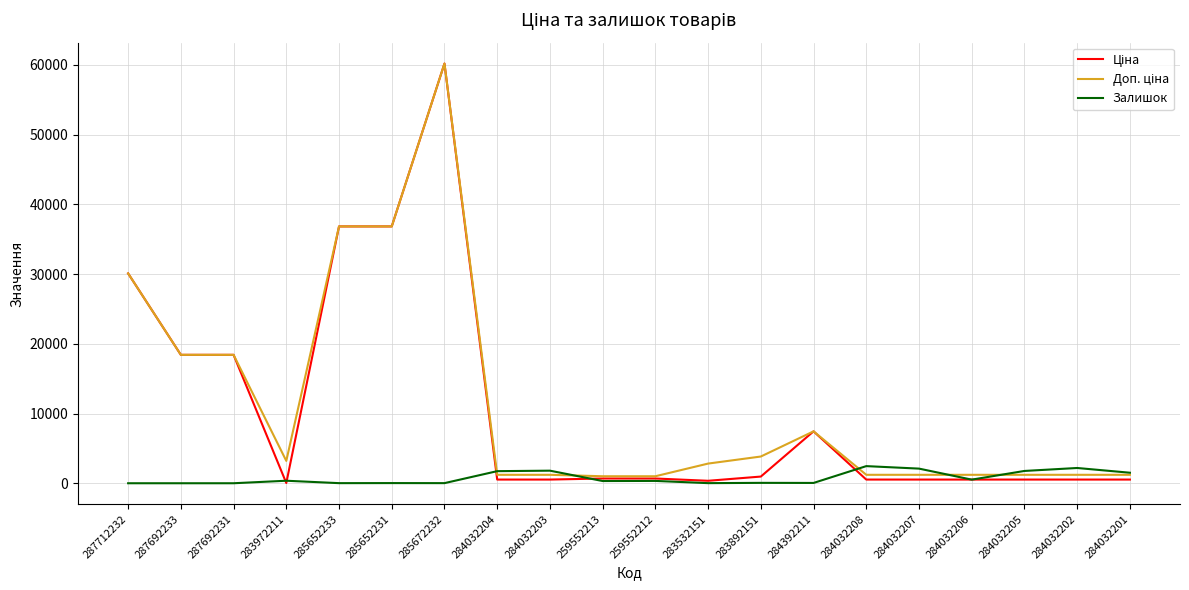

At which category does the chart reach its peak across all series?

285672232